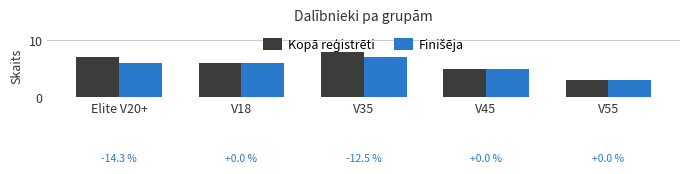

What is the total value across all series at V55?

6